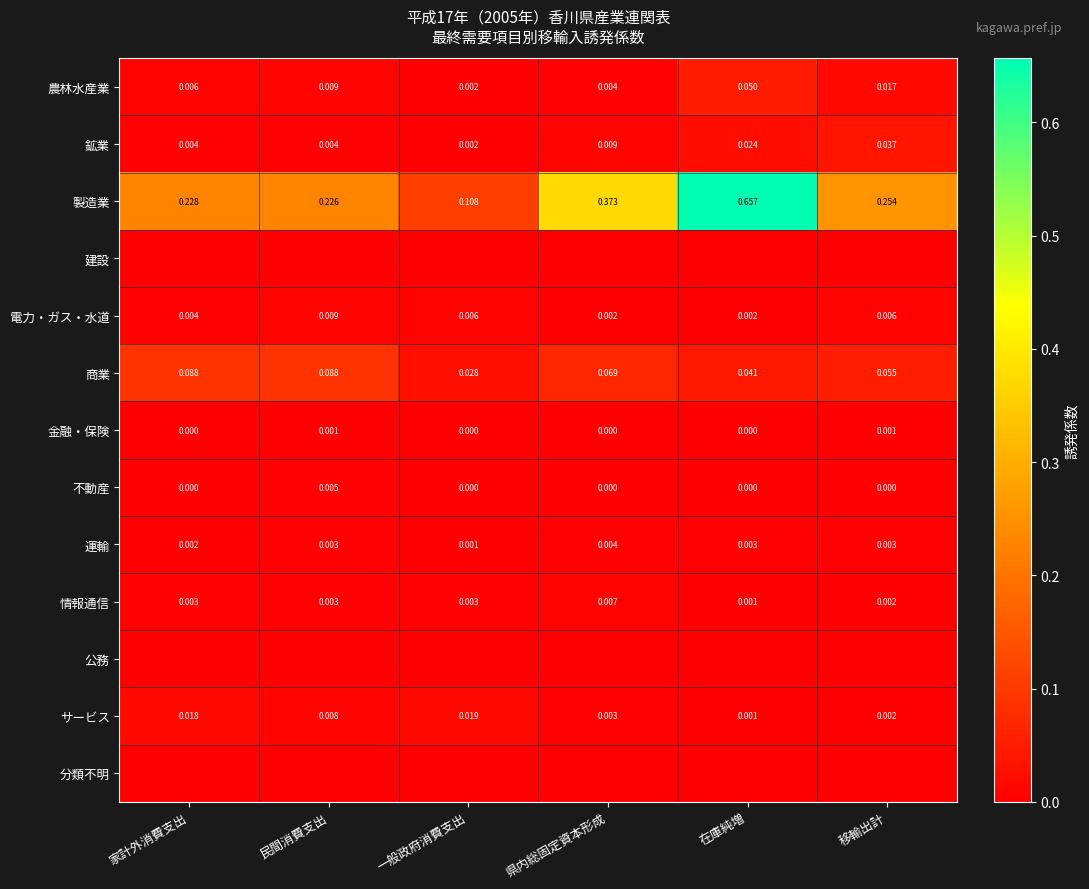

List the labels in order of 農林水産業 value, largest first.

在庫純増, 移輸出計, 民間消費支出, 家計外消費支出, 県内総固定資本形成, 一般政府消費支出